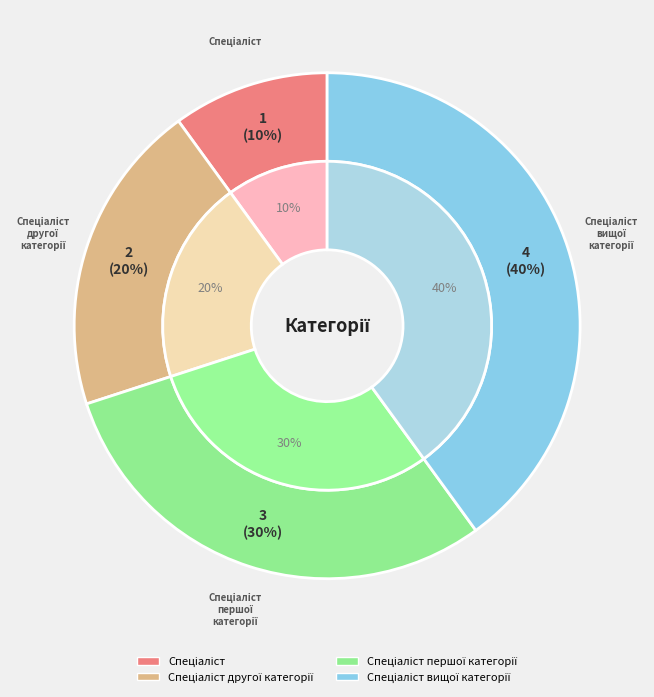

What is the total percentage of Спеціаліст другої категорії and Спеціаліст першої категорії?

50.0%